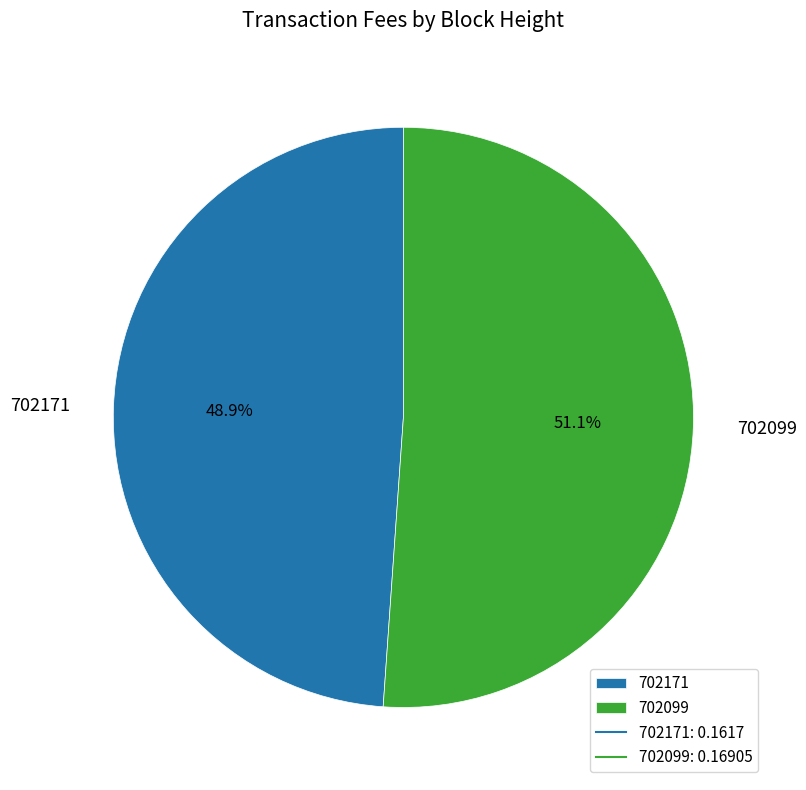

To the nearest percent, what portion does 702099 represent?

51%